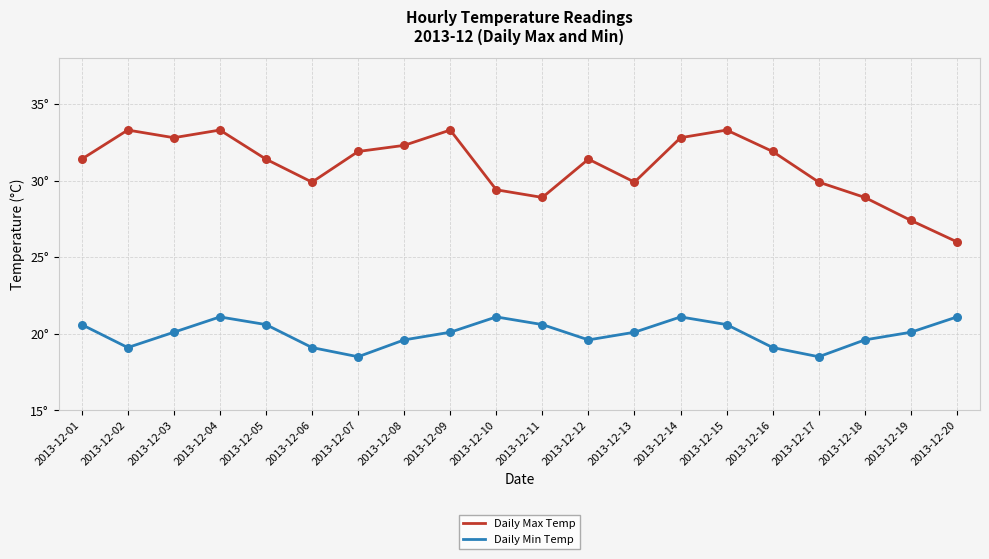

At which category is the sum across all series the highest?

2013-12-04